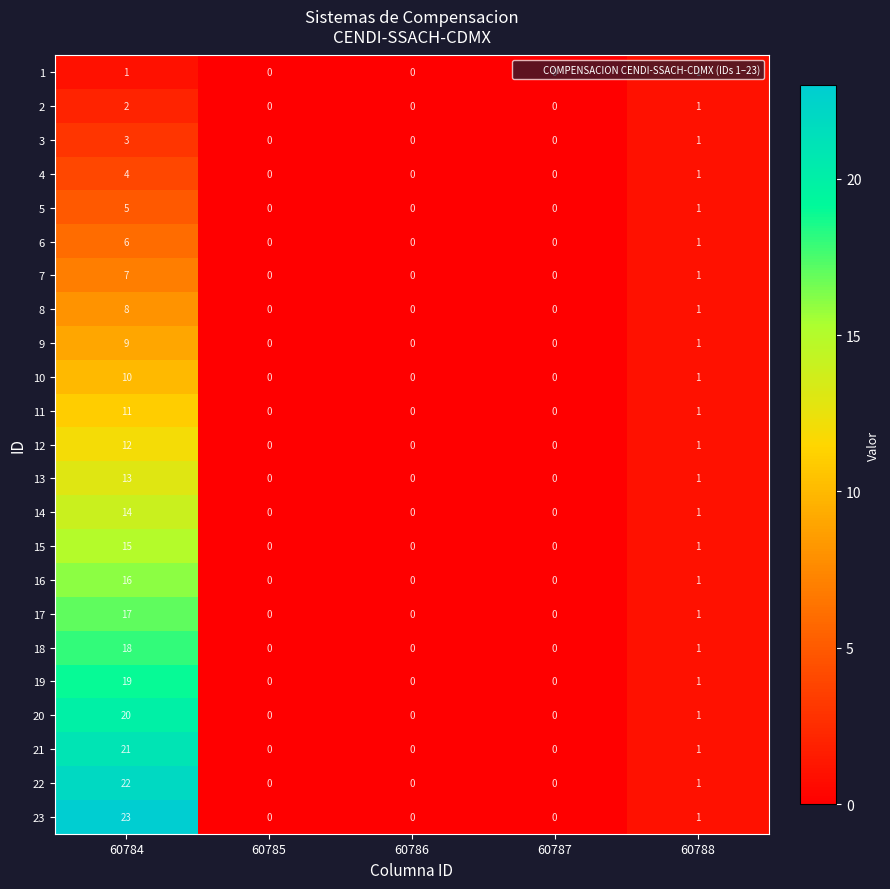

What is the difference between the maximum and minimum values in the 6 series?

6